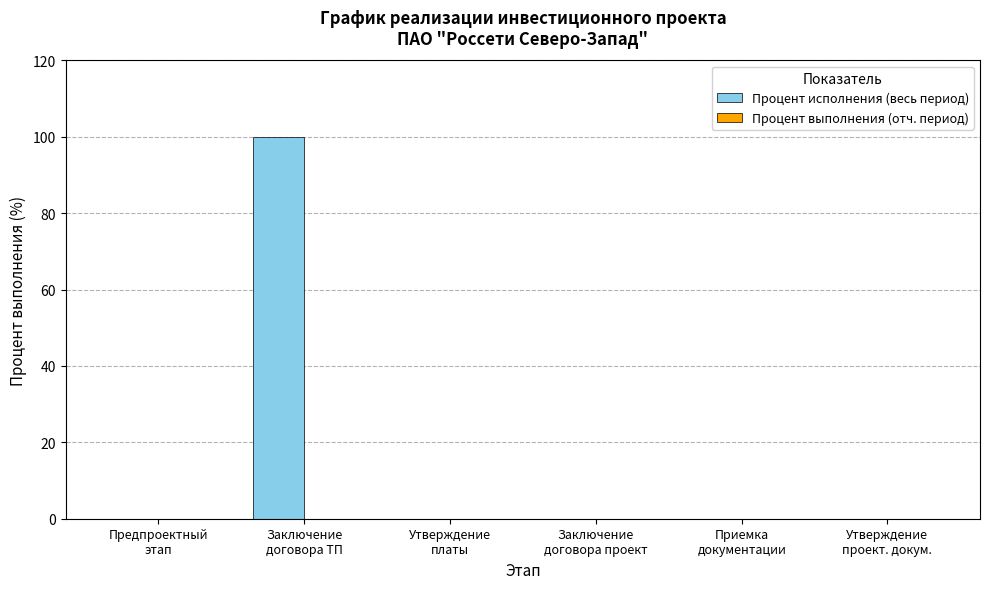

How many distinct data groups are displayed?

1